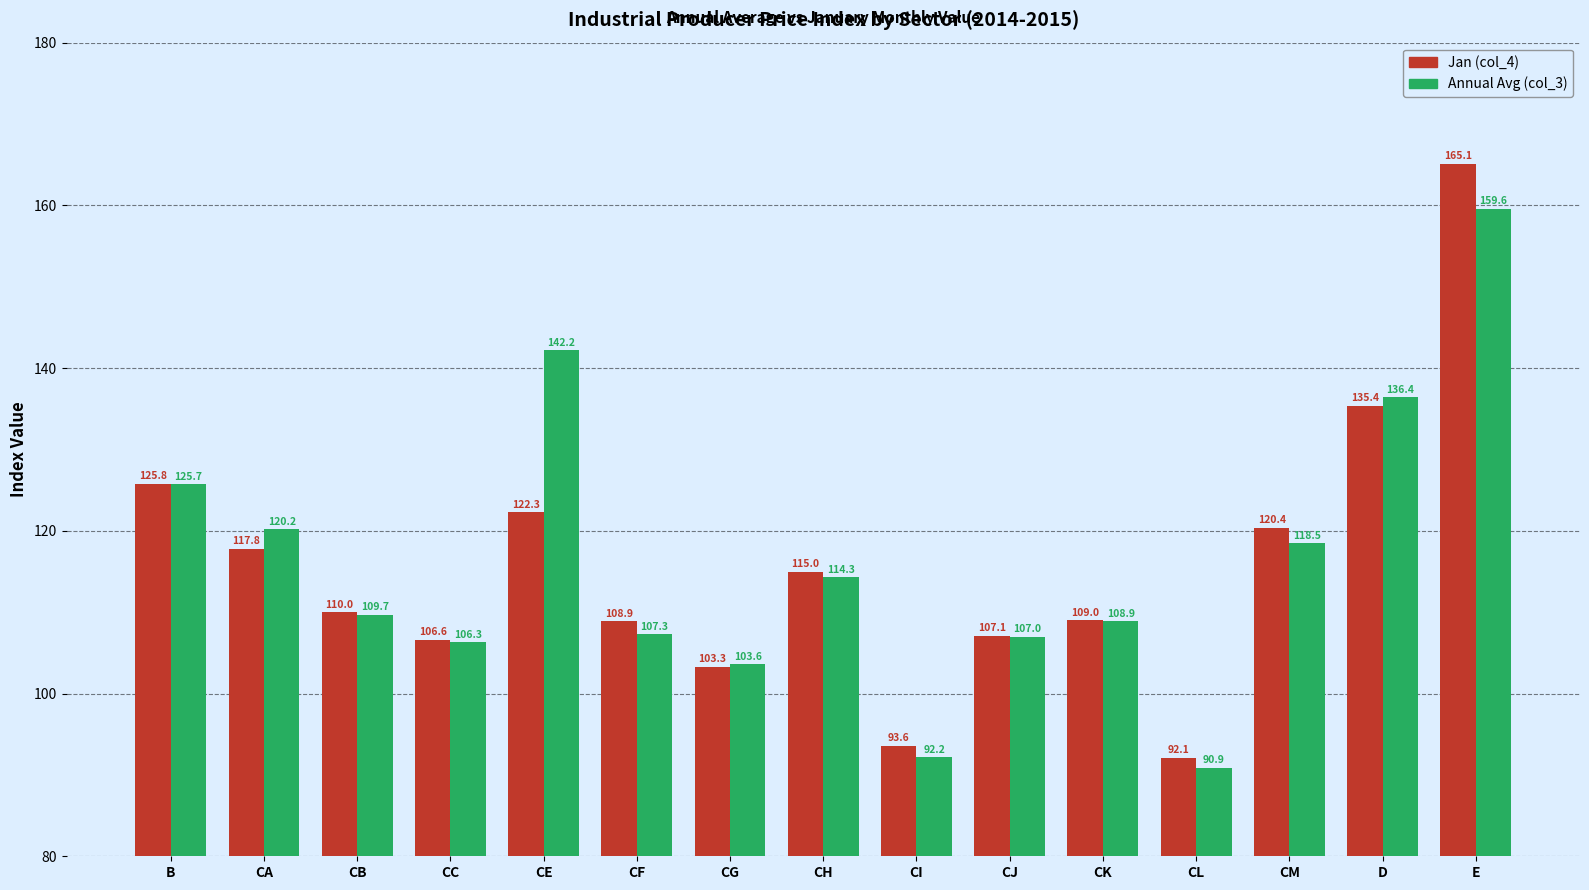

At which label does Annual Avg (col_3) reach its minimum?

CL